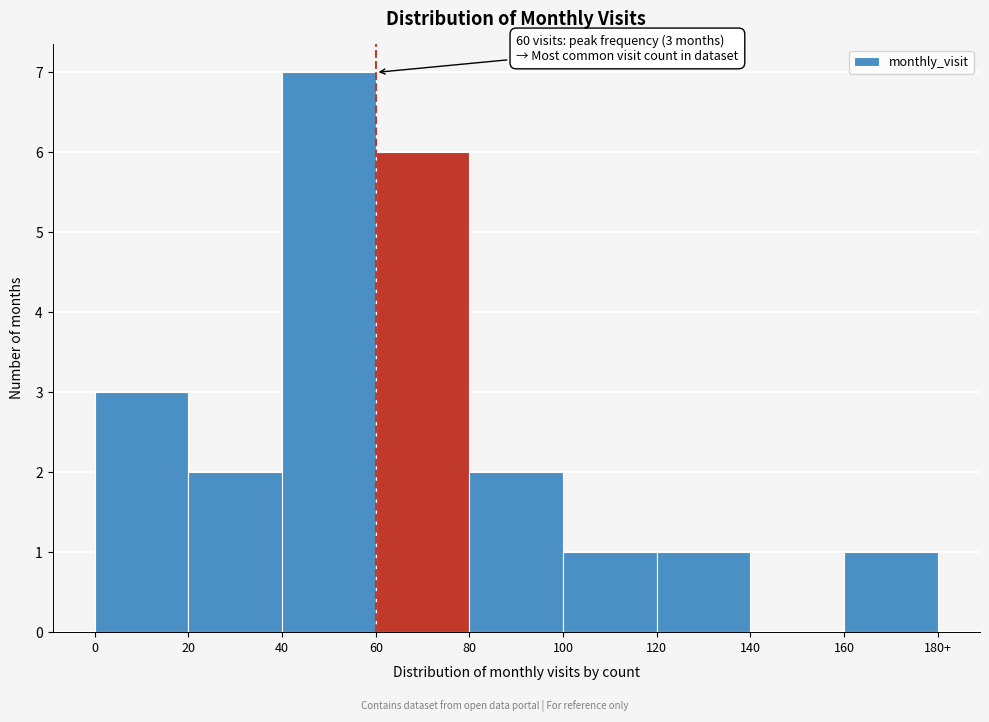

Reading left to right, what are all the values shown in this chart?

0=3	20=2	40=7	60=6	80=2	100=1	120=1	140=0	160=1